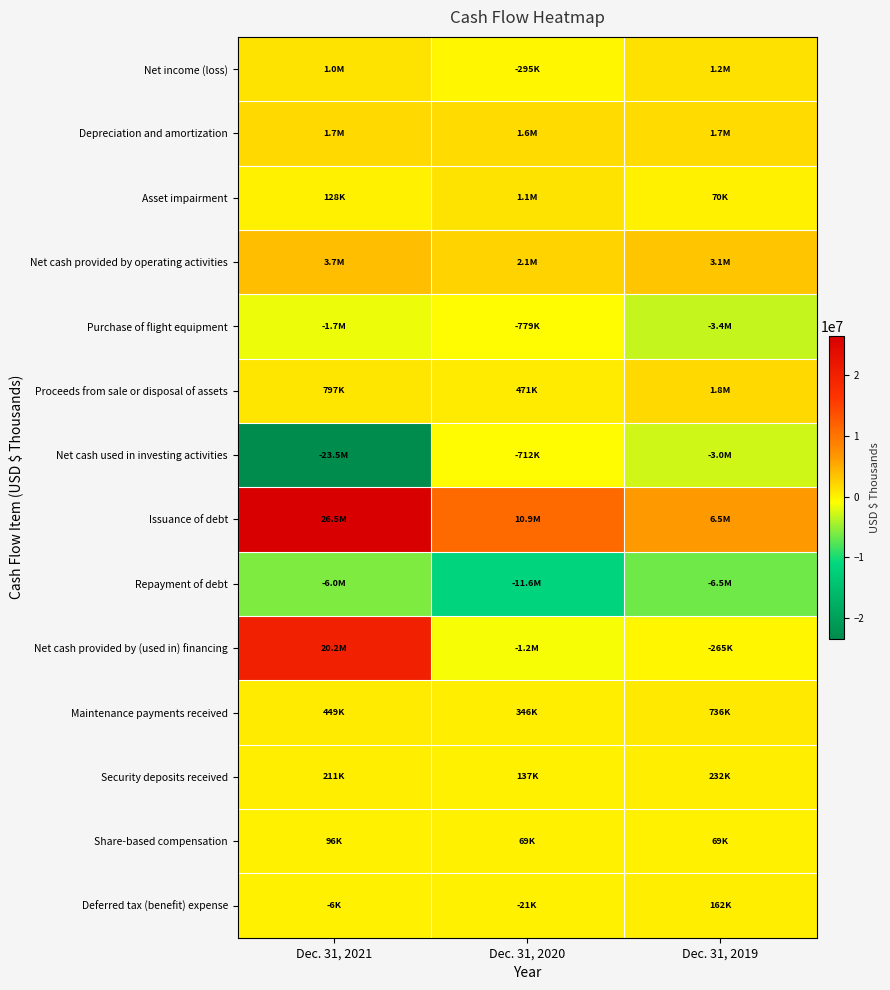

Reading right to left, what are all the values shown in this chart?

Net income (loss): Dec. 31, 2019=1166777	Dec. 31, 2020=-294923	Dec. 31, 2021=1009431
Depreciation and amortization: Dec. 31, 2019=1676121	Dec. 31, 2020=1645373	Dec. 31, 2021=1737925
Asset impairment: Dec. 31, 2019=70149	Dec. 31, 2020=1086983	Dec. 31, 2021=128409
Net cash provided by operating activities: Dec. 31, 2019=3105682	Dec. 31, 2020=2130383	Dec. 31, 2021=3693822
Purchase of flight equipment: Dec. 31, 2019=-3359092	Dec. 31, 2020=-778547	Dec. 31, 2021=-1703395
Proceeds from sale or disposal of assets: Dec. 31, 2019=1773766	Dec. 31, 2020=471437	Dec. 31, 2021=796613
Net cash used in investing activities: Dec. 31, 2019=-2954743	Dec. 31, 2020=-712288	Dec. 31, 2021=-23458936
Issuance of debt: Dec. 31, 2019=6539310	Dec. 31, 2020=10946333	Dec. 31, 2021=26496660
Repayment of debt: Dec. 31, 2019=-6504830	Dec. 31, 2020=-11560015	Dec. 31, 2021=-5973508
Net cash provided by (used in) financing: Dec. 31, 2019=-265006	Dec. 31, 2020=-1225332	Dec. 31, 2021=20183801
Maintenance payments received: Dec. 31, 2019=736423	Dec. 31, 2020=345699	Dec. 31, 2021=448516
Security deposits received: Dec. 31, 2019=232219	Dec. 31, 2020=137130	Dec. 31, 2021=210781
Share-based compensation: Dec. 31, 2019=69410	Dec. 31, 2020=69187	Dec. 31, 2021=96087
Deferred tax (benefit) expense: Dec. 31, 2019=162498	Dec. 31, 2020=-20882	Dec. 31, 2021=-5905